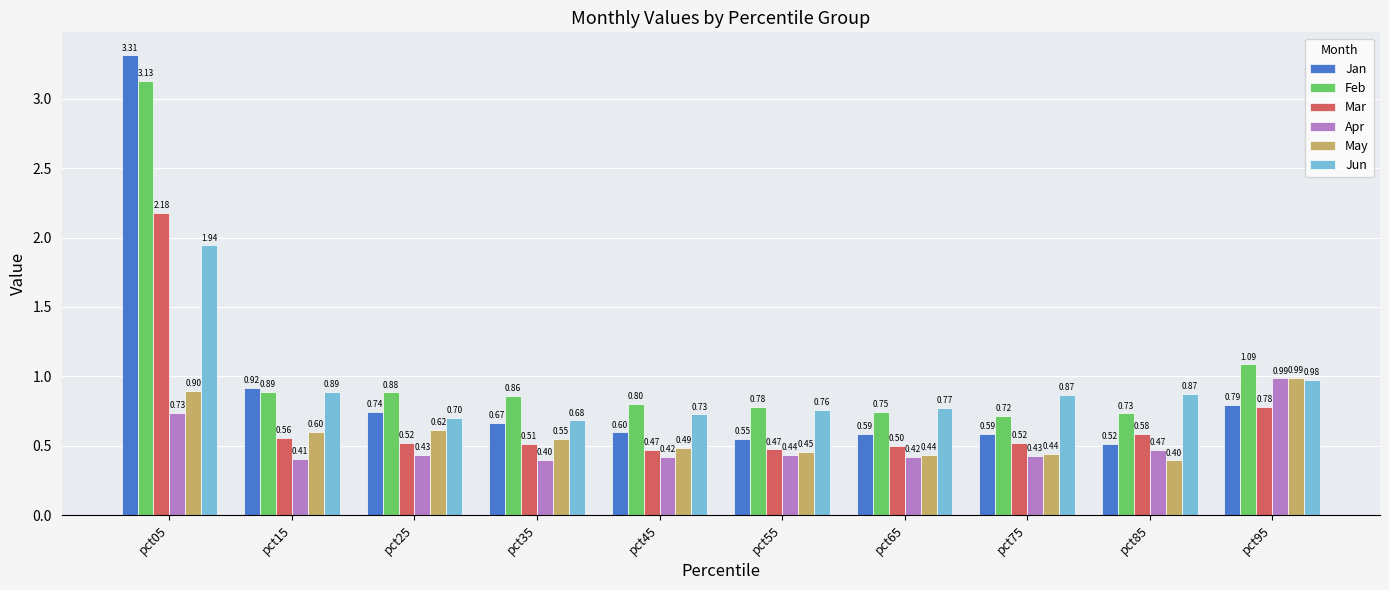

What is the average value of the May series?

0.6